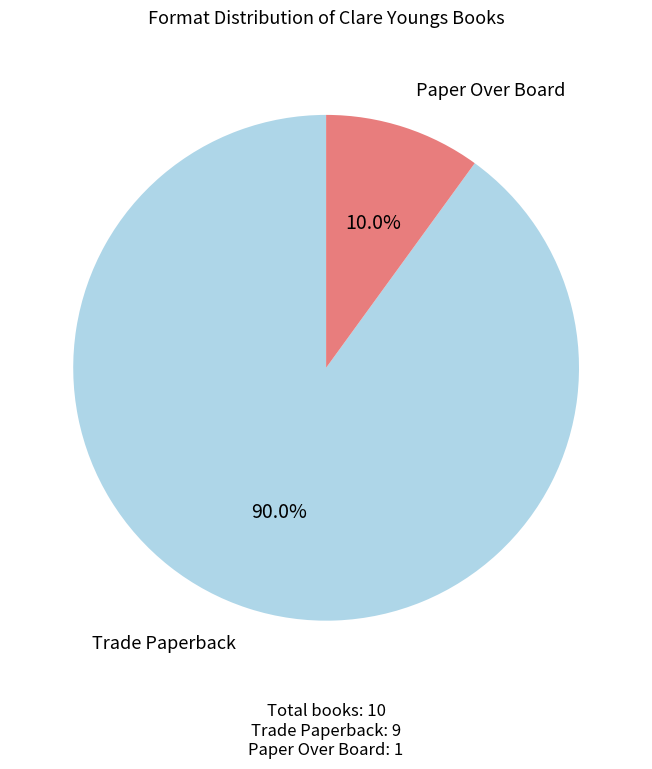

Count the number of slices in the pie.

2